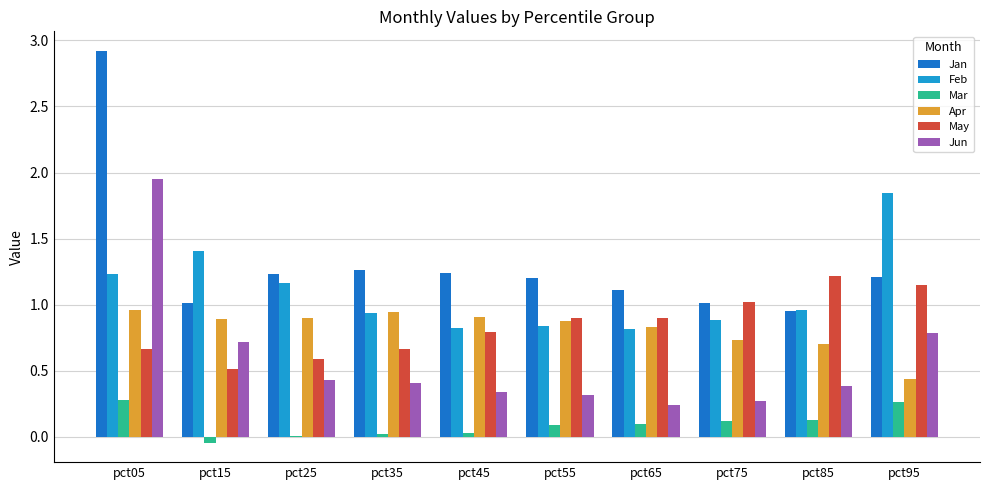

Which series has the largest total across all categories?

Jan